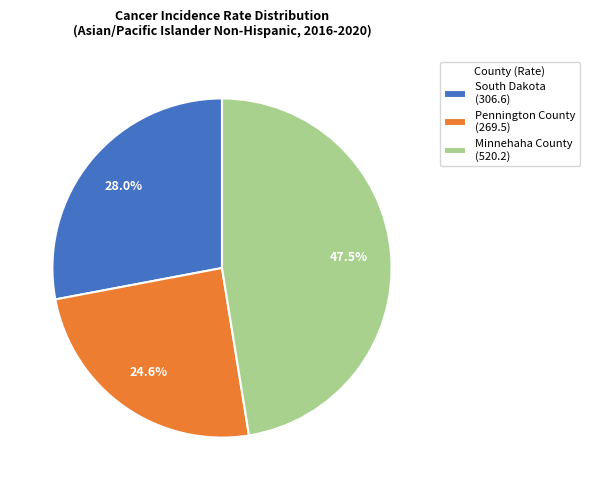

The Pennington County slice represents 17% of the pie. True or false?

False